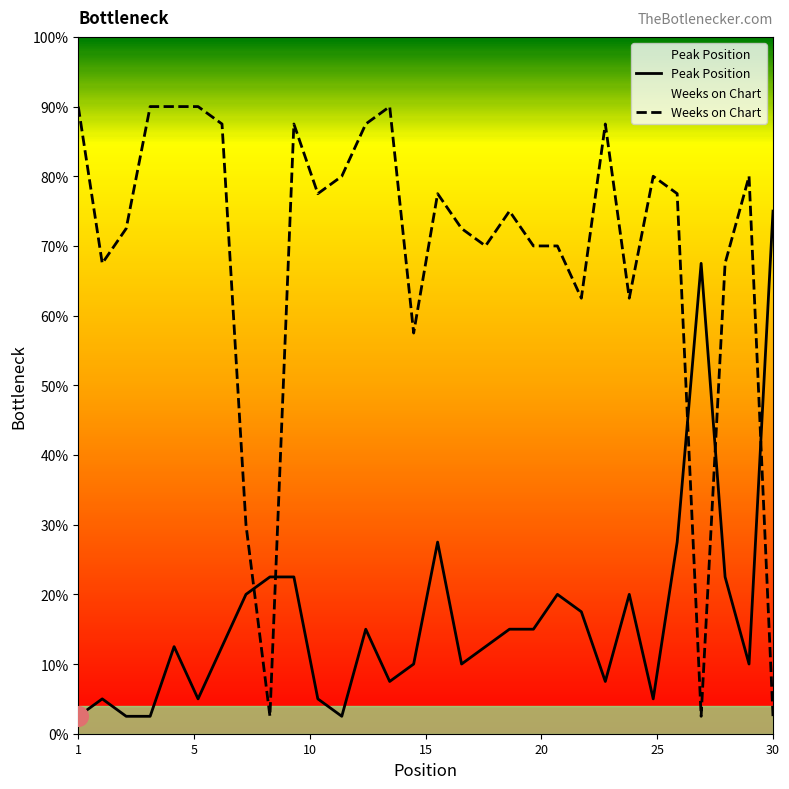

At which category is the sum across all series the highest?

10